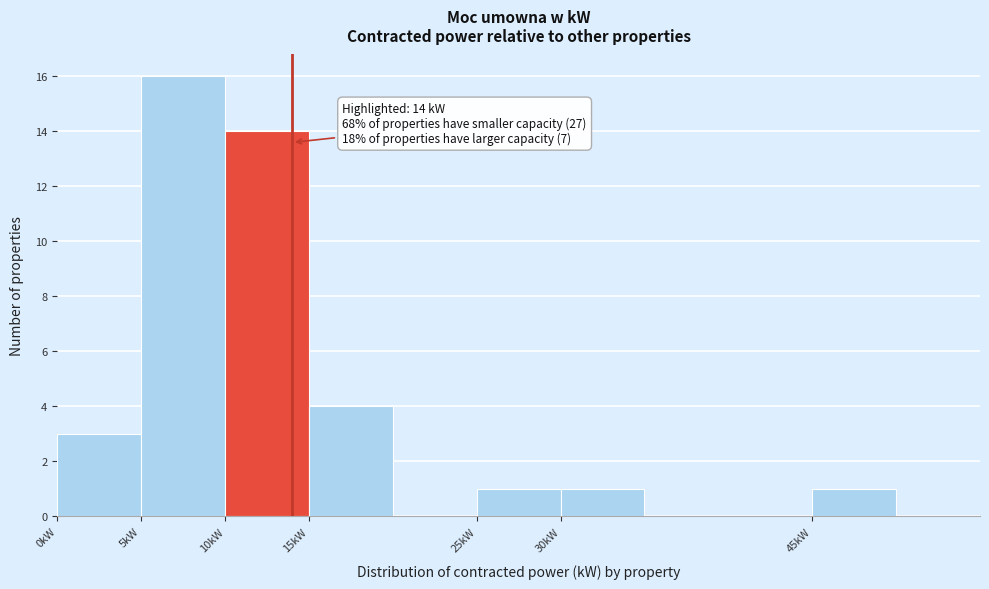

Which range on the x-axis has the tallest bar?

5 to 10